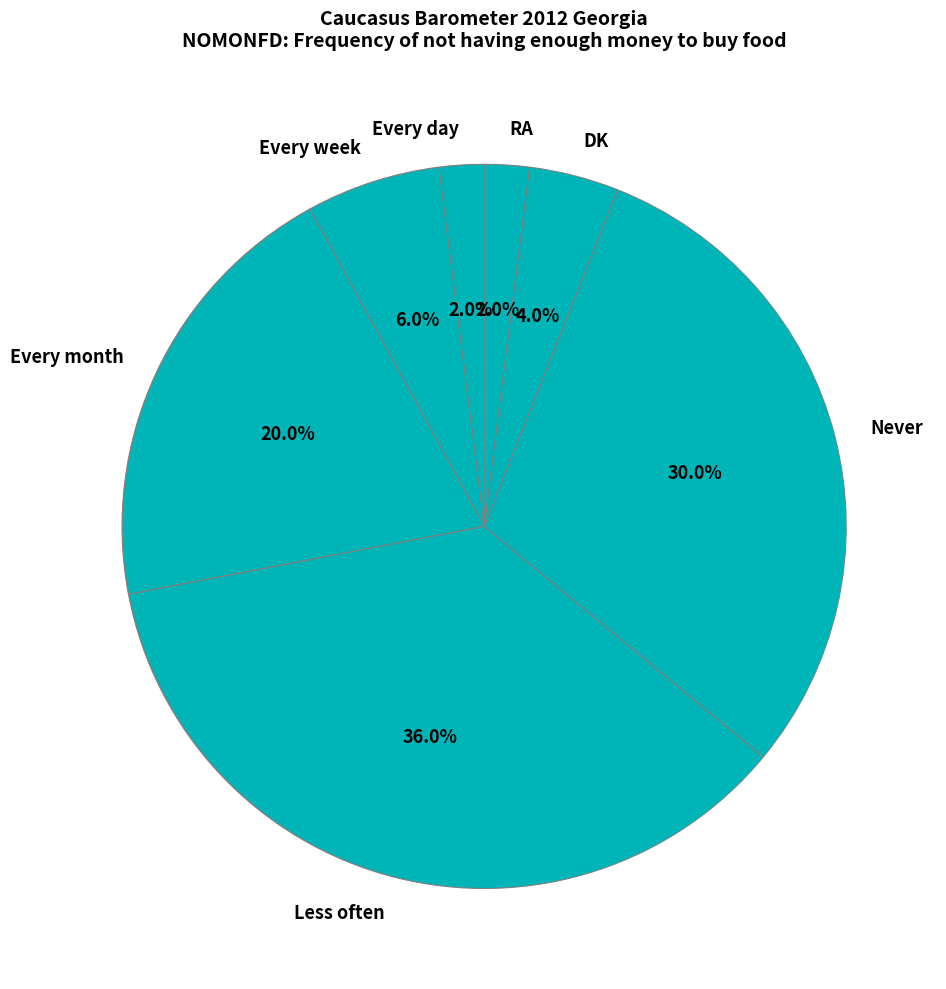

To the nearest percent, what is the difference between the Every day and Never slice percentages?

28%